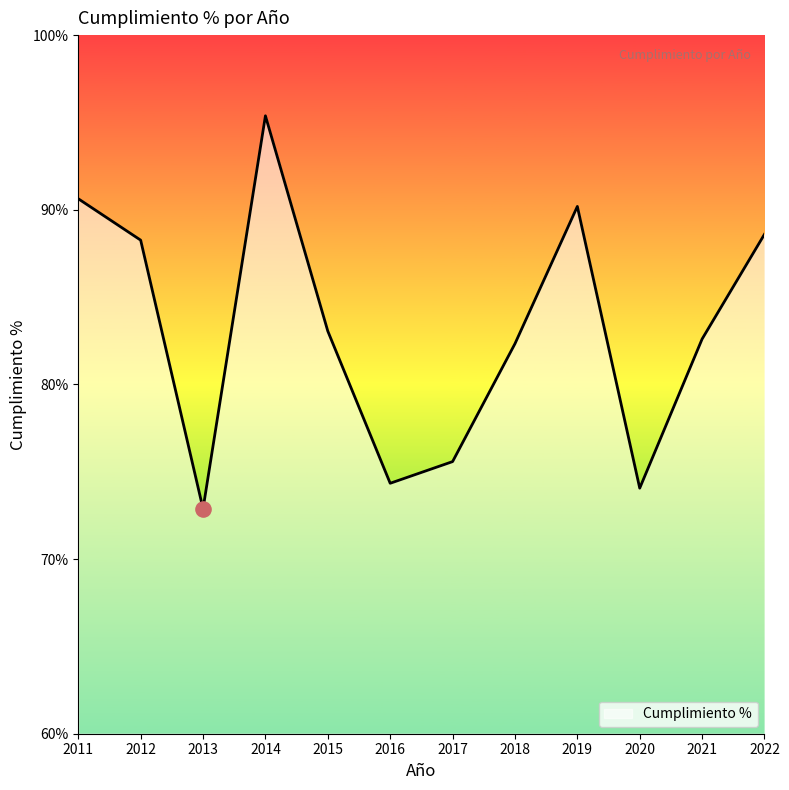

What is the change in value from 2013 to 2022?

+15.7